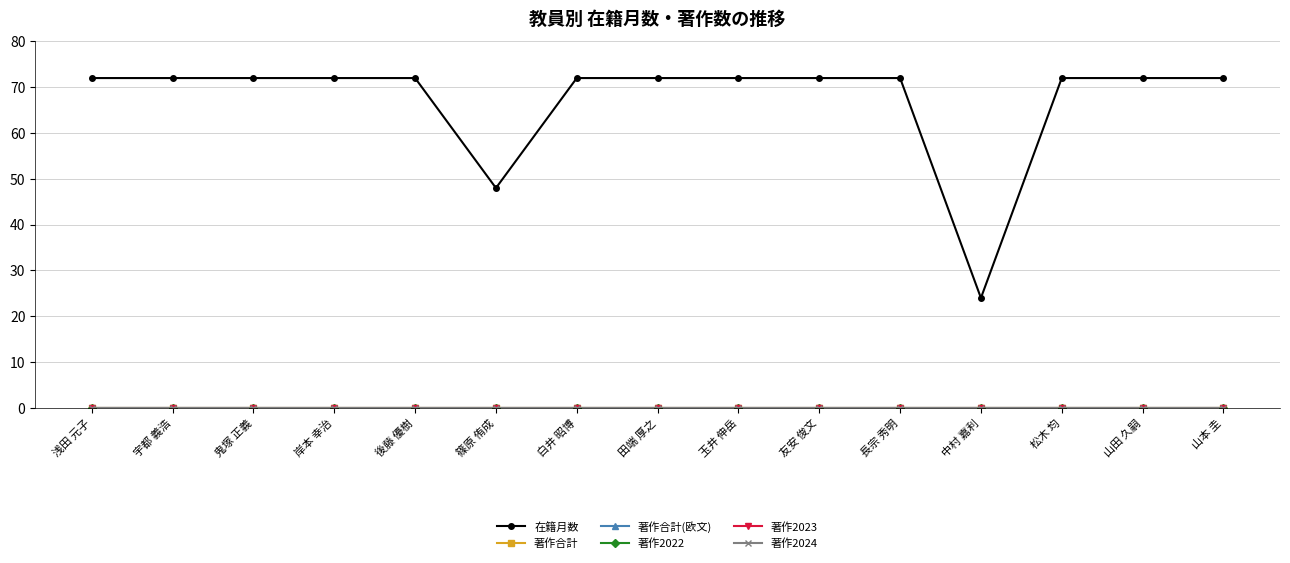

The value of 在籍月数 at 田端 厚之 is 105. True or false?

False